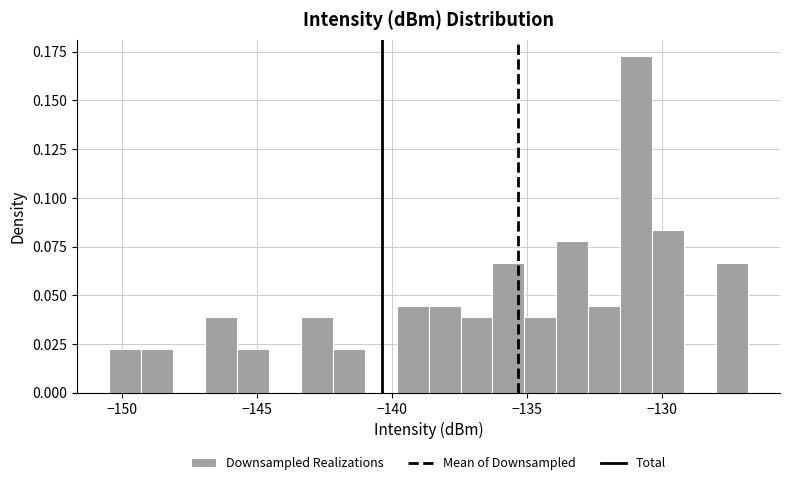

Around what value on the x-axis is the tallest bar? Give the approximate position of its centre, as read against the axis.

-131.0